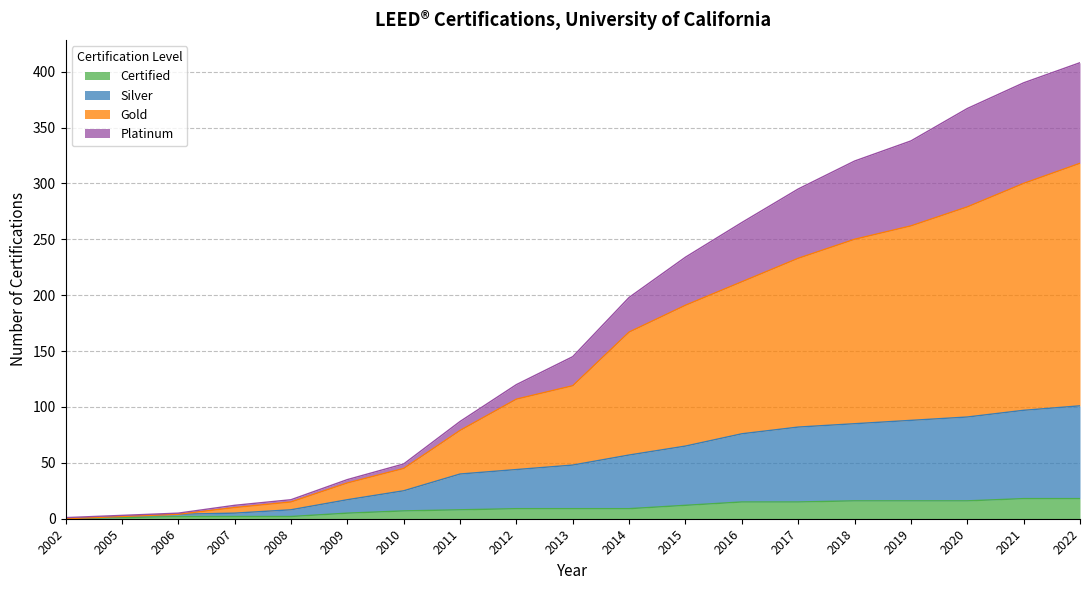

True or false: Certified and Silver cross at least once.

False